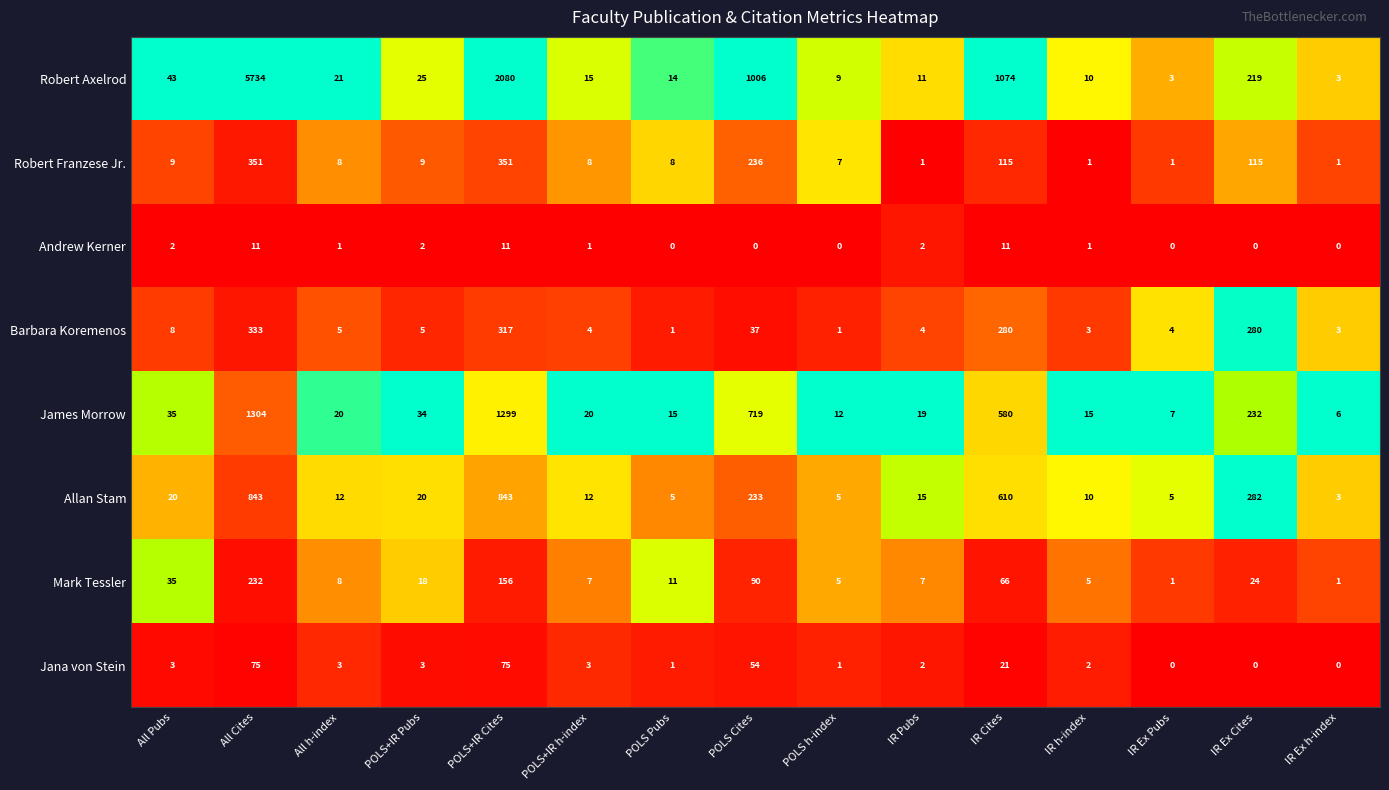

Where does the Allan Stam series first go above 15?

All Pubs